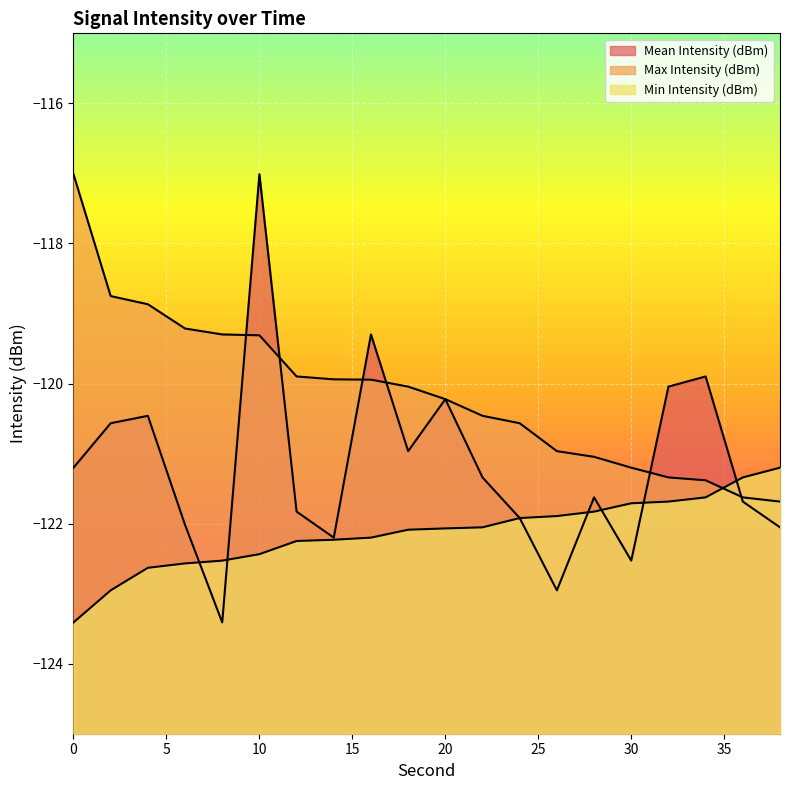

Reading left to right, transcribe all the data shown in this chart.

Mean Intensity (dBm): 0=-121.2	2=-120.6	4=-120.5	6=-122.0	8=-123.4	10=-117.0	12=-121.8	14=-122.2	16=-119.3	18=-121.0	20=-120.2	22=-121.3	24=-121.9	26=-123.0	28=-121.6	30=-122.5	32=-120.0	34=-119.9	36=-121.7	38=-122.1
Max Intensity (dBm): 0=-117.0	2=-118.8	4=-118.9	6=-119.2	8=-119.3	10=-119.3	12=-119.9	14=-119.9	16=-119.9	18=-120.0	20=-120.2	22=-120.5	24=-120.6	26=-121.0	28=-121.0	30=-121.2	32=-121.3	34=-121.4	36=-121.6	38=-121.7
Min Intensity (dBm): 0=-123.4	2=-123.0	4=-122.6	6=-122.6	8=-122.5	10=-122.4	12=-122.2	14=-122.2	16=-122.2	18=-122.1	20=-122.1	22=-122.1	24=-121.9	26=-121.9	28=-121.8	30=-121.7	32=-121.7	34=-121.6	36=-121.3	38=-121.2